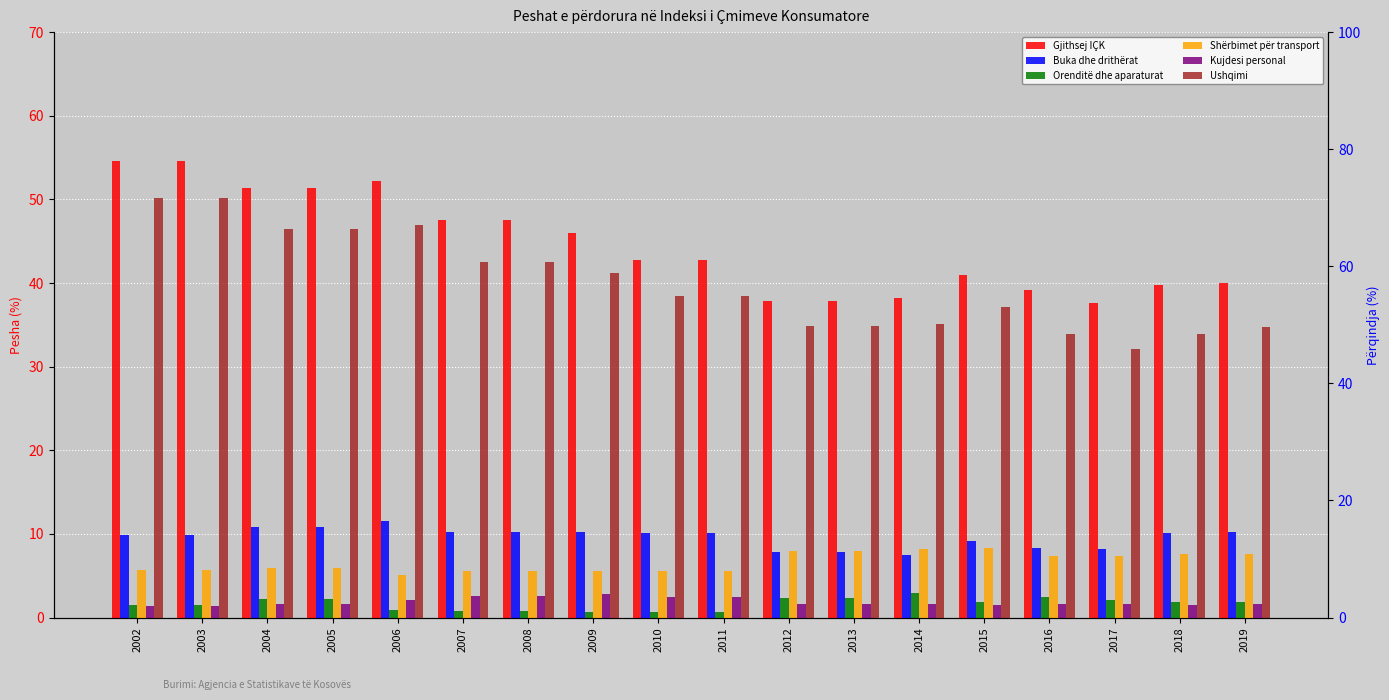

What is the value of the Ushqimi bar at the 11th from the left?

34.9